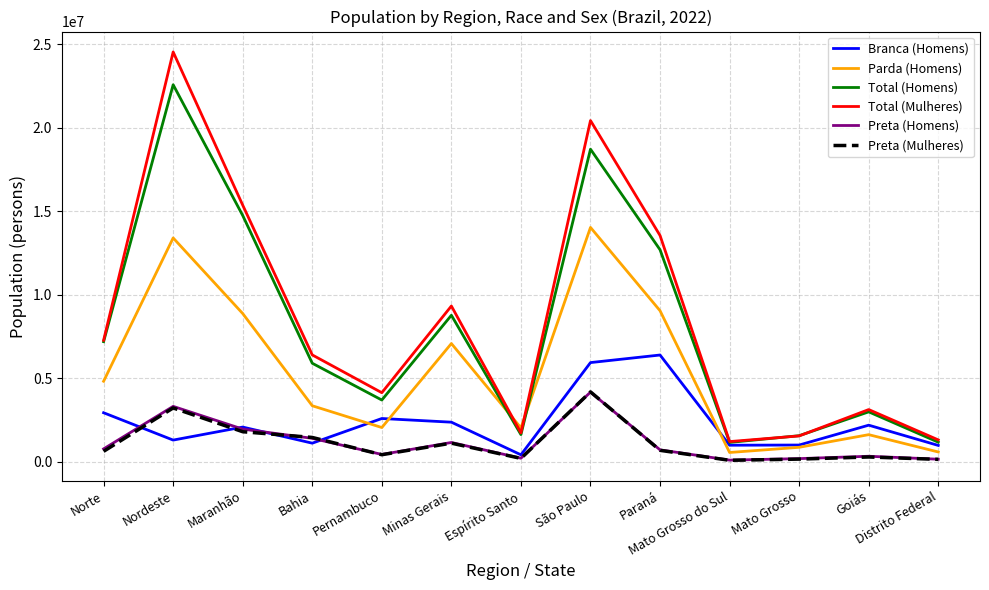

At which label does Total (Homens) reach its peak?

Nordeste